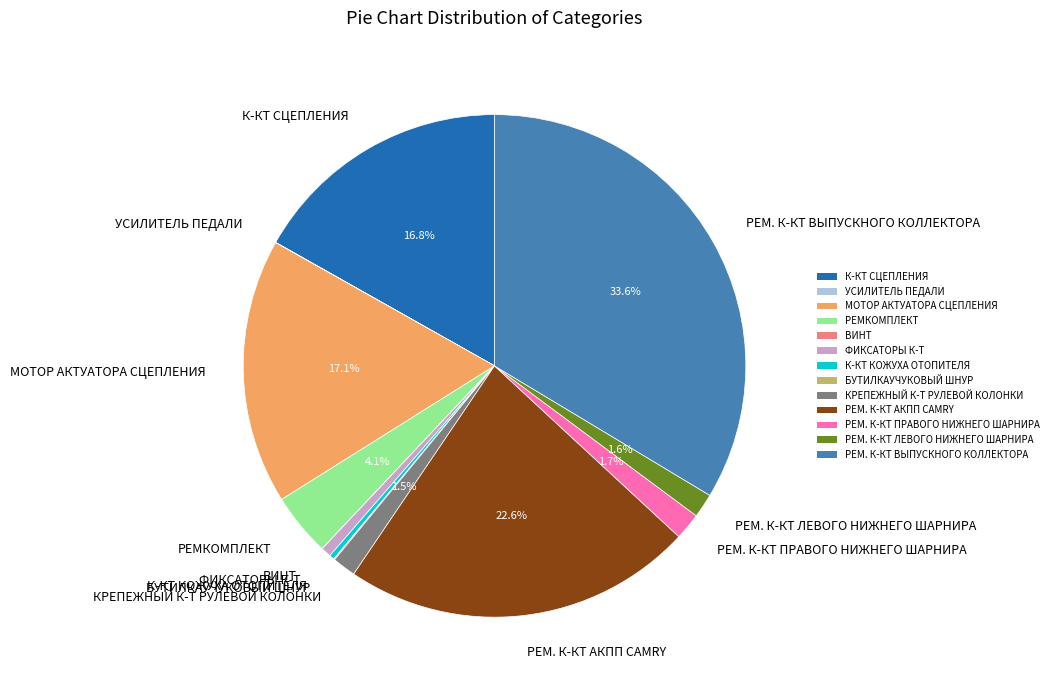

How much of the chart is everything except МОТОР АКТУАТОРА СЦЕПЛЕНИЯ?

82.9%